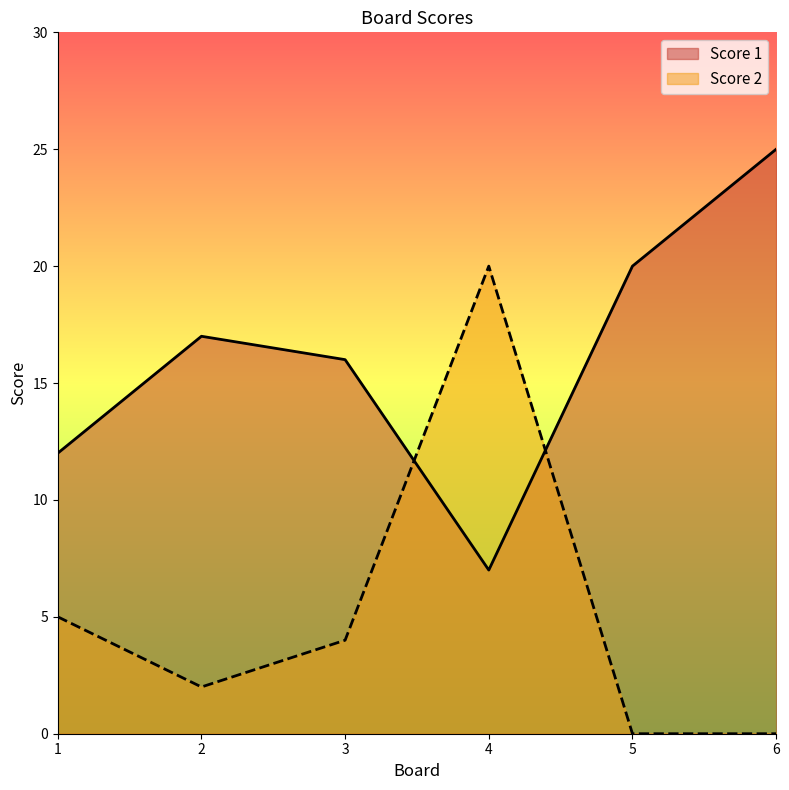

What is the sum of all Score 1 values?

97